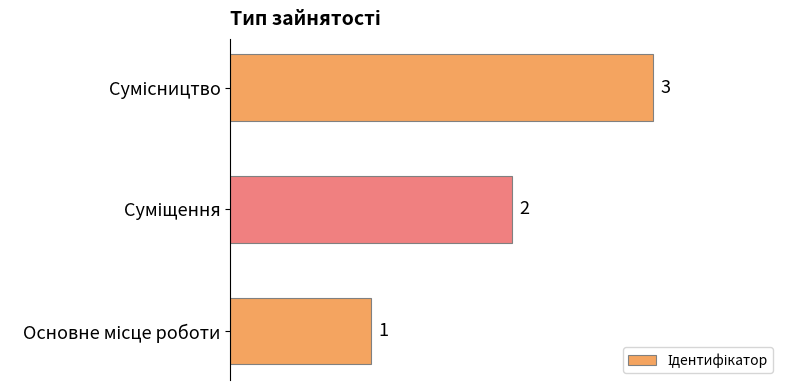

What is the difference between the maximum and minimum values?

2